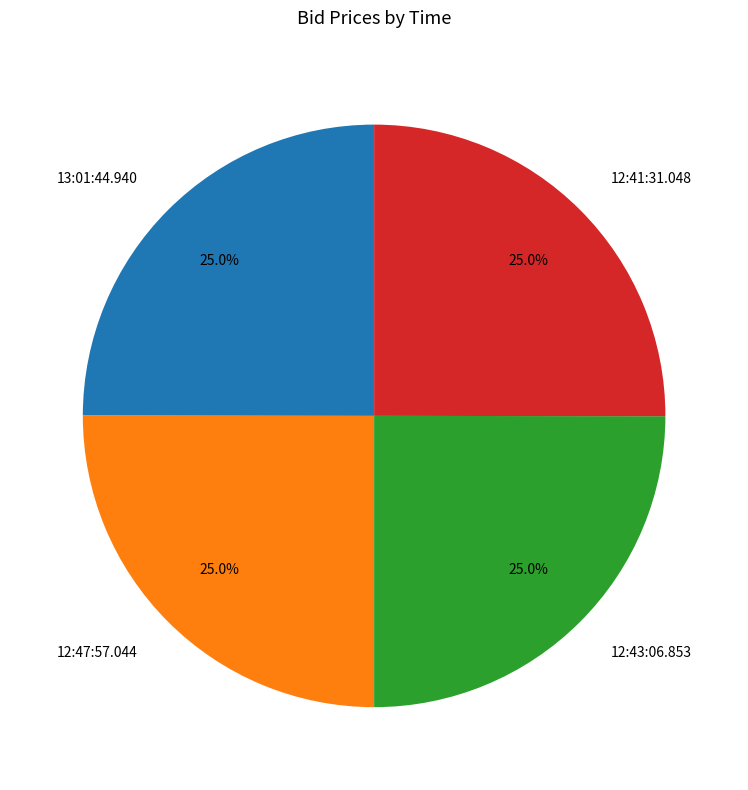

To the nearest percent, what percentage of the pie is 13:01:44.940?

25%